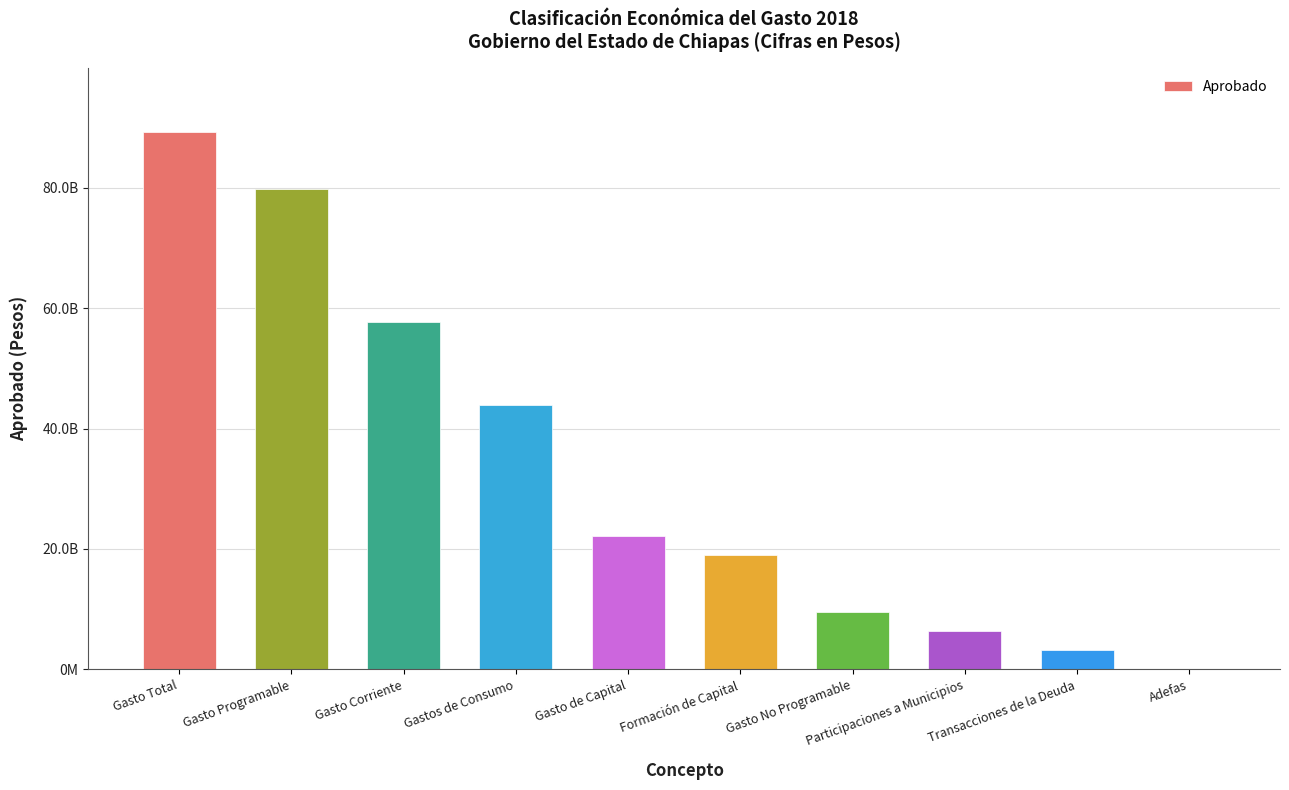

Are the bars horizontal?

No